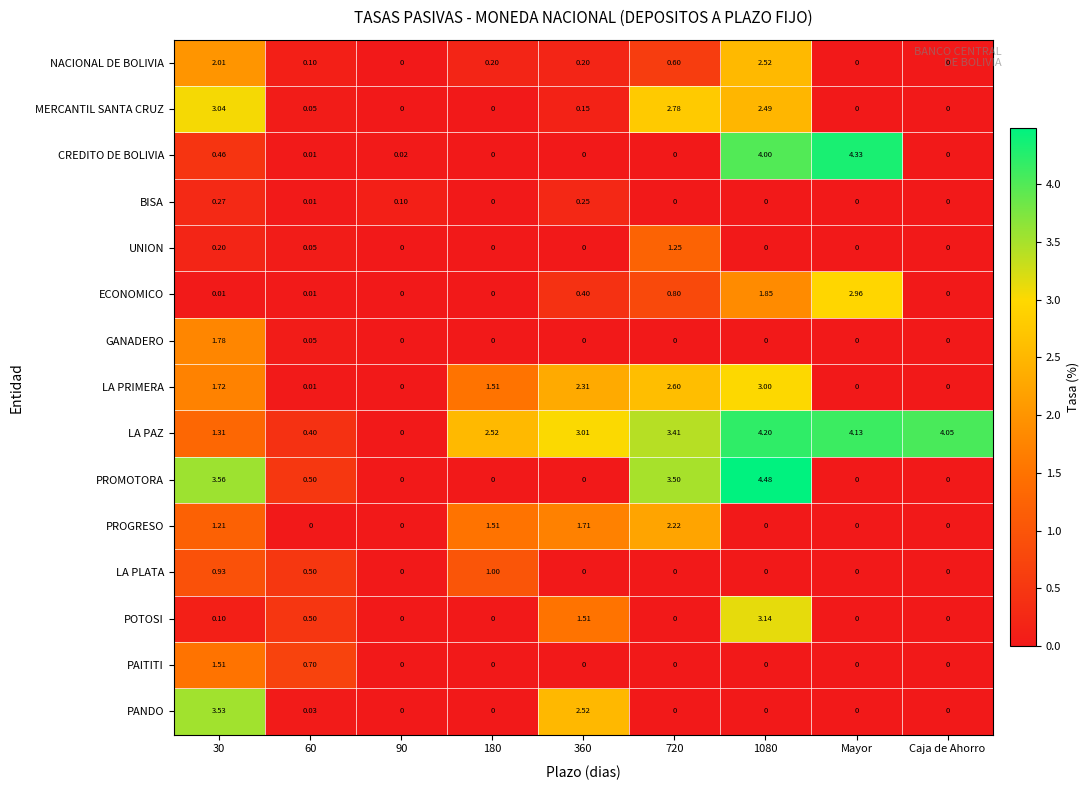

Which series has the largest total across all categories?

LA PAZ